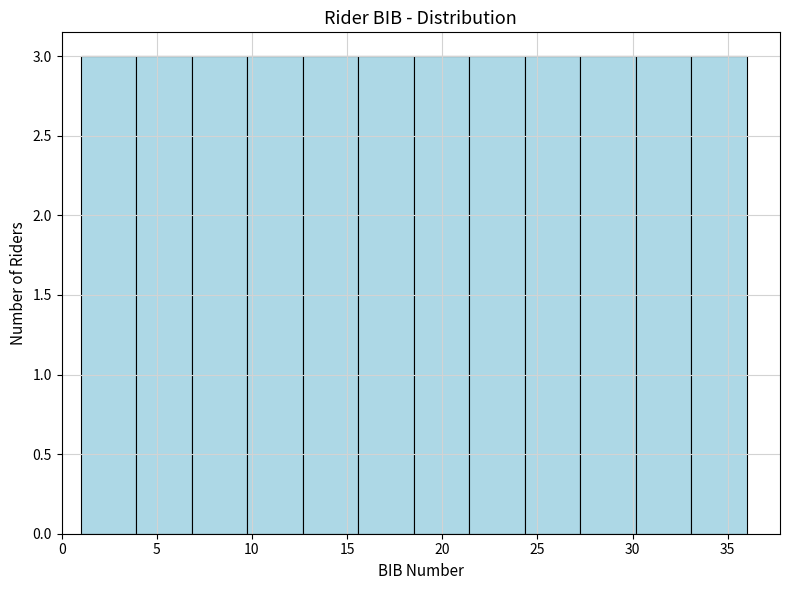

Reading left to right, list every bar in this chart as the range it spans on the x-axis followed by its height. Neither the bar edges nor the heights are printed on the chart, so give them approximately, as read against the axes.

1.0 to 4.0: 3
4.0 to 7.0: 3
7.0 to 10.0: 3
10.0 to 12.5: 3
12.5 to 15.5: 3
15.5 to 18.5: 3
18.5 to 21.5: 3
21.5 to 24.5: 3
24.5 to 27.5: 3
27.5 to 30.0: 3
30.0 to 33.0: 3
33.0 to 36.0: 3